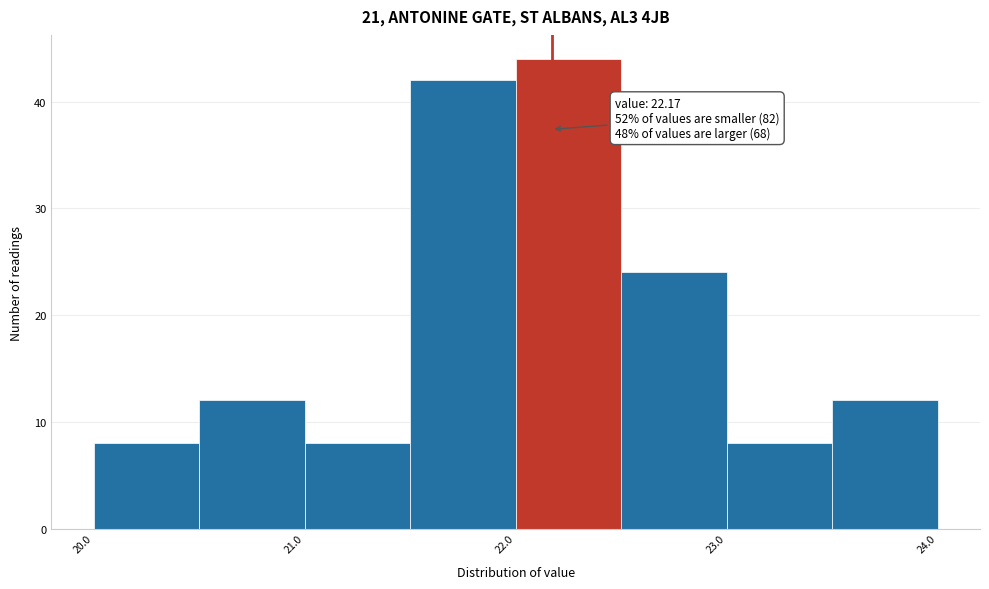

Over which range of the x-axis is the bar tallest?

22.0 to 22.5